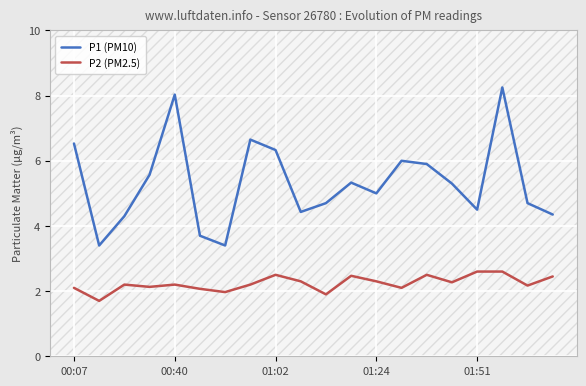

Which series has the widest spread of values?

P1 (PM10)